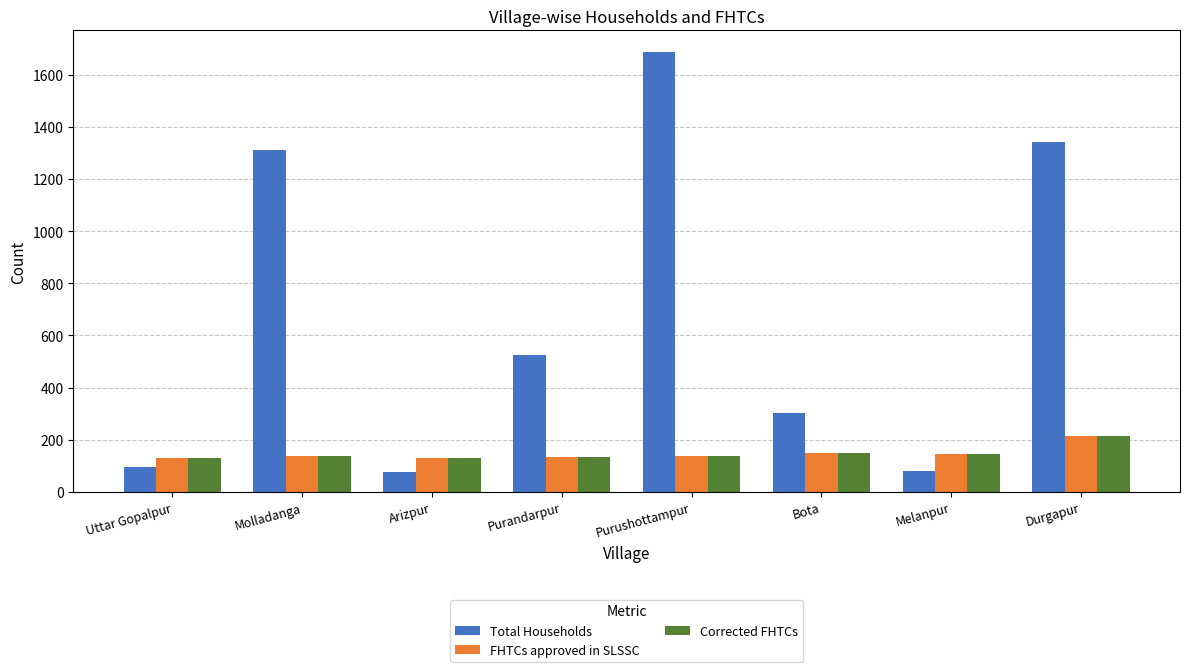

At which category does the chart reach its peak across all series?

Purushottampur